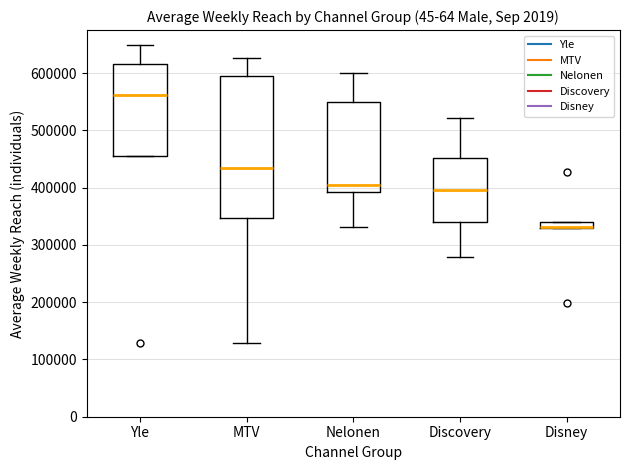

Where does the lower whisker of the box for MTV end on the y-axis? The values are not printed on the chart, so give them approximately, as read against the axis.

130000